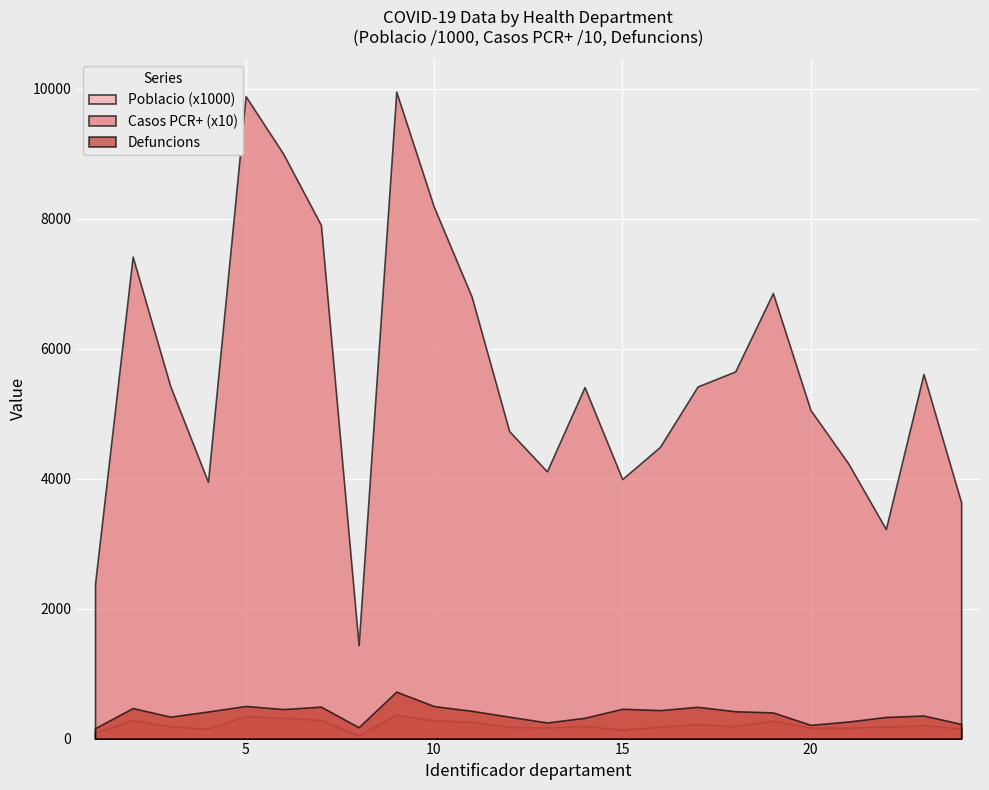

Which series has the largest total across all categories?

Casos PCR+ (x10)